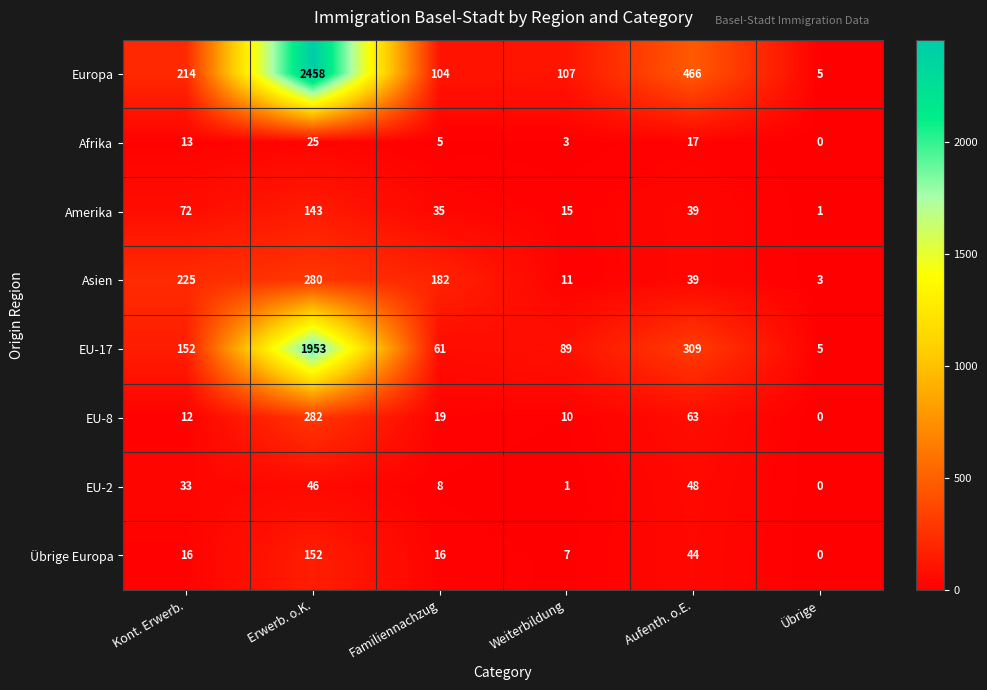

The value of Übrige Europa at Kont. Erwerb. is 24. True or false?

False